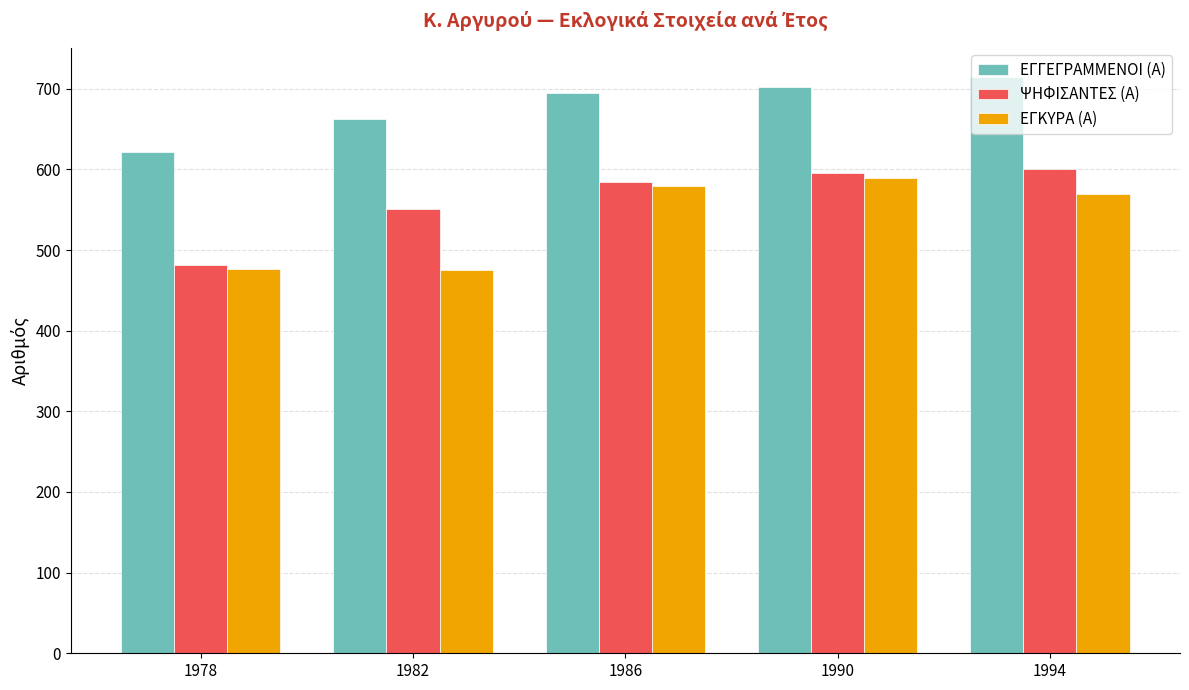

At which label does ΕΓΓΕΓΡΑΜΜΕΝΟΙ (Α) reach its peak?

1994